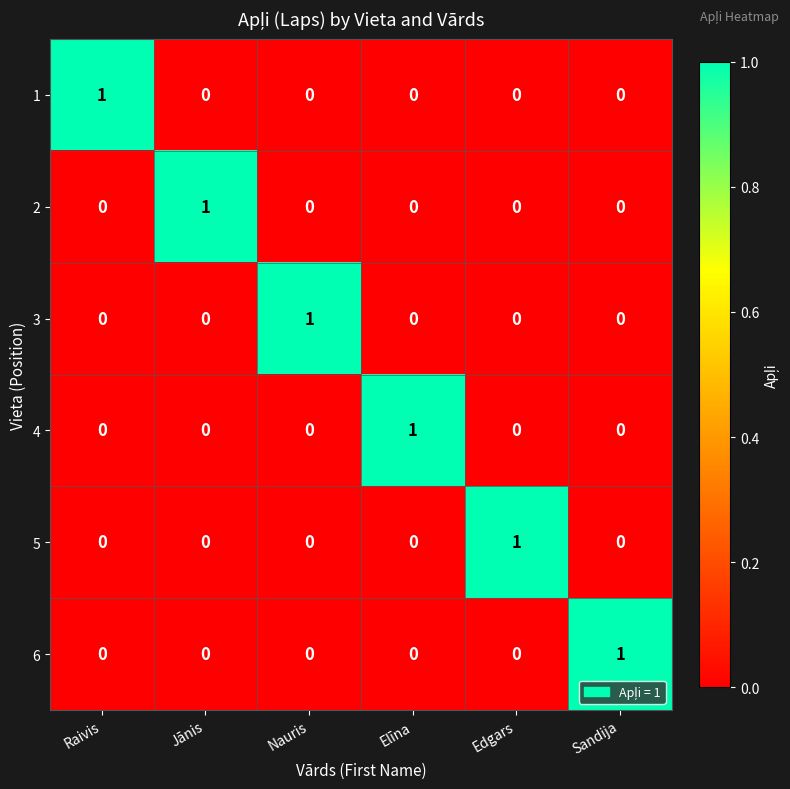

The 6 series shows 0 at Jānis. True or false?

True